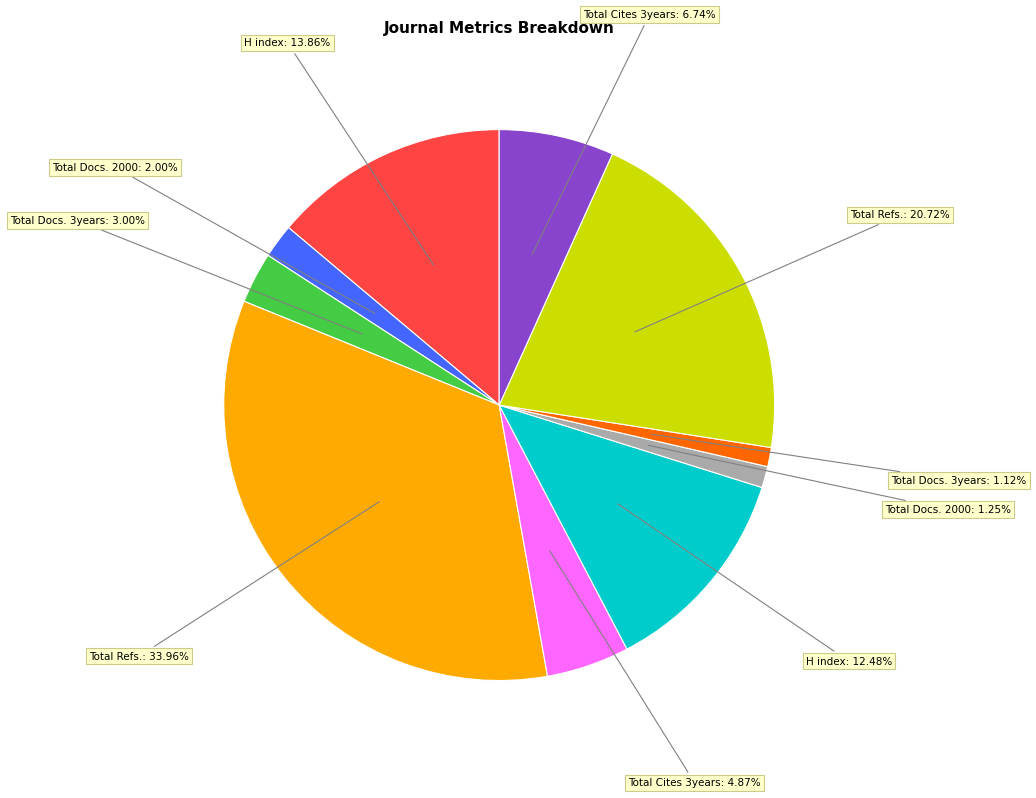

Does any single category account for the majority?

No